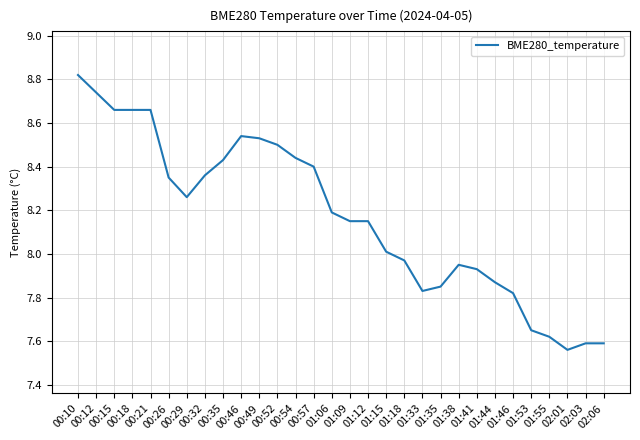

What is the difference between the maximum and minimum values?

1.3